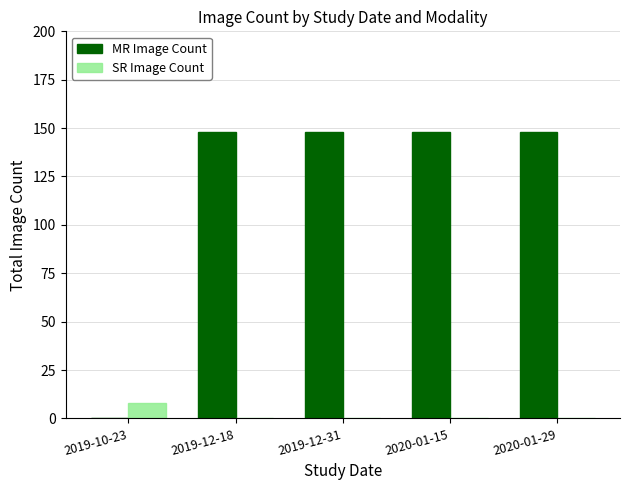

How many data points does each series have?

5